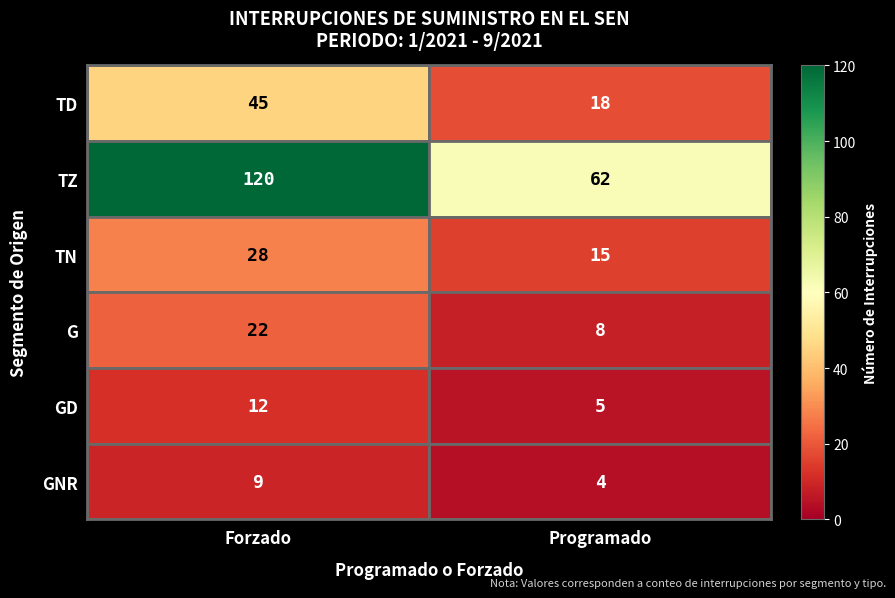

Where is TD nearest to the value 31?

Programado